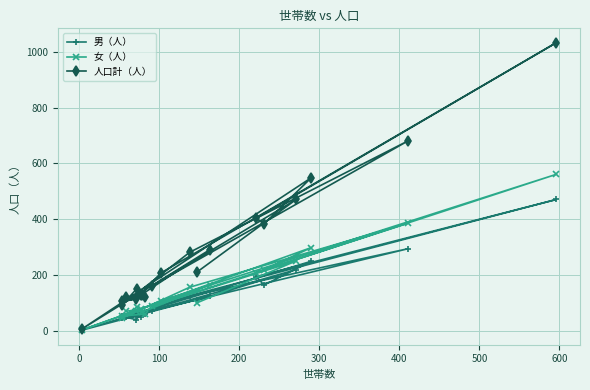

True or false: 人口計（人） and 男（人） intersect in this chart.

False